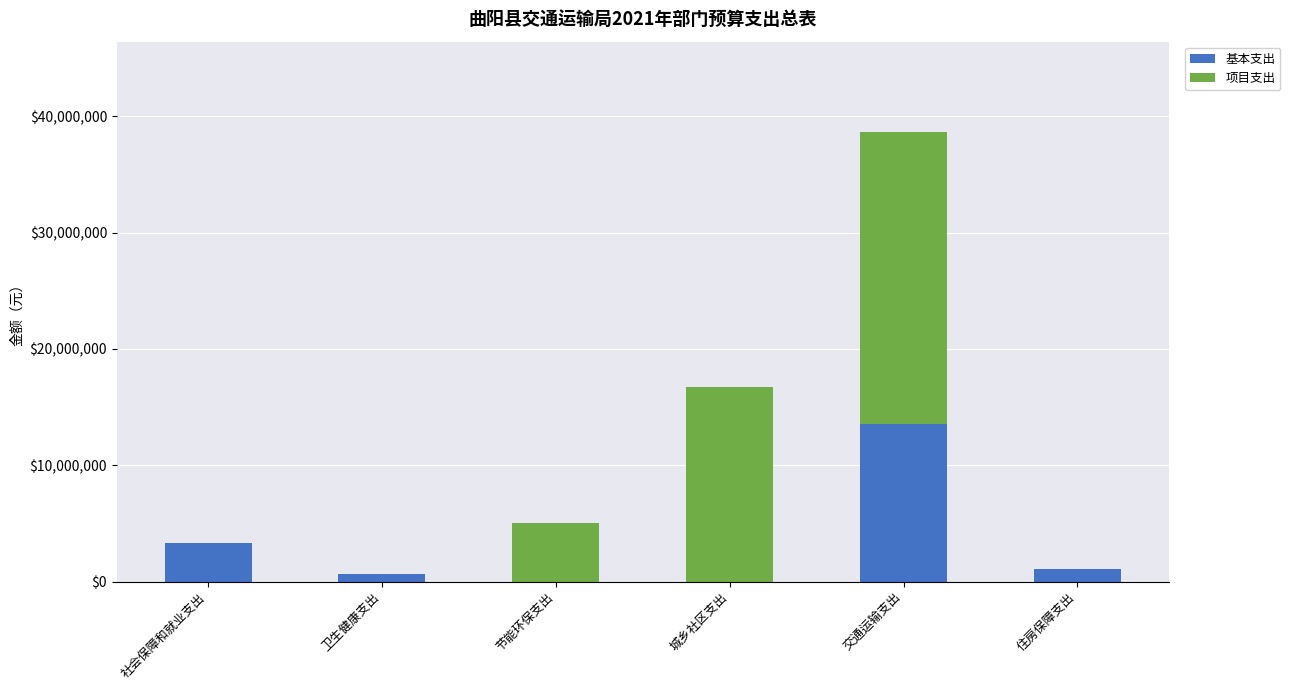

At which label is 基本支出 closest to 6763750?

社会保障和就业支出